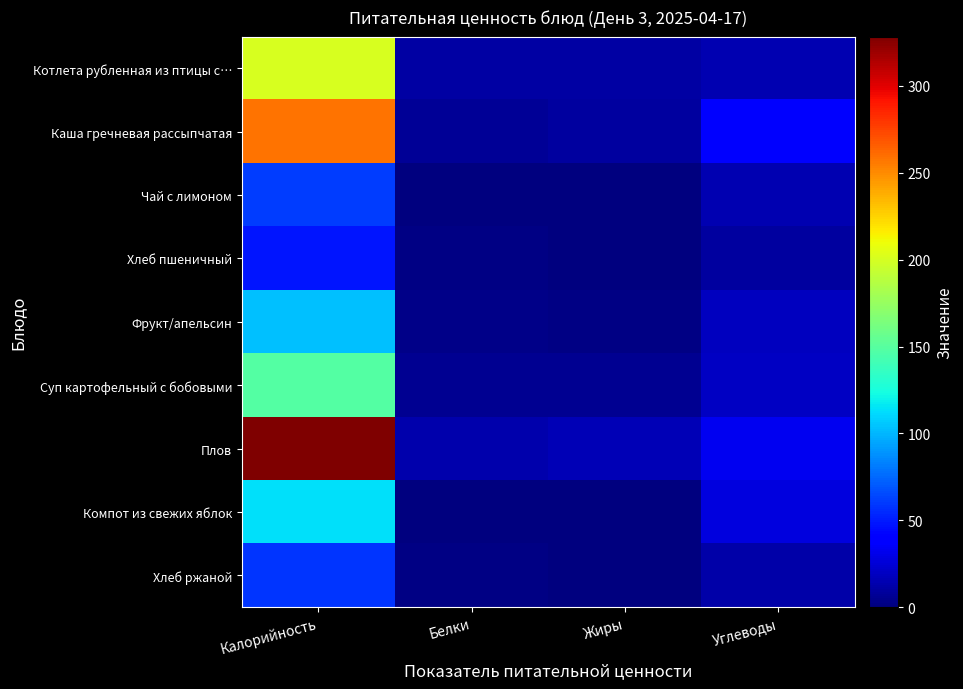

Which category has the highest value across all series?

Калорийность